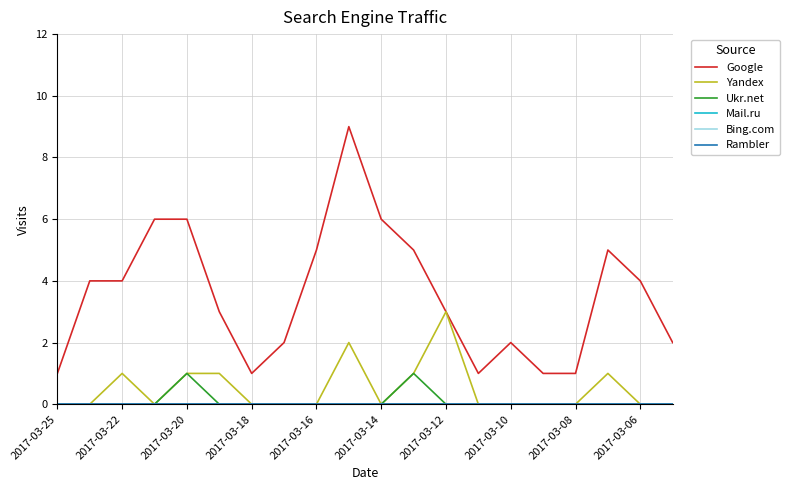

Does the chart display data point markers on the line(s)?

No